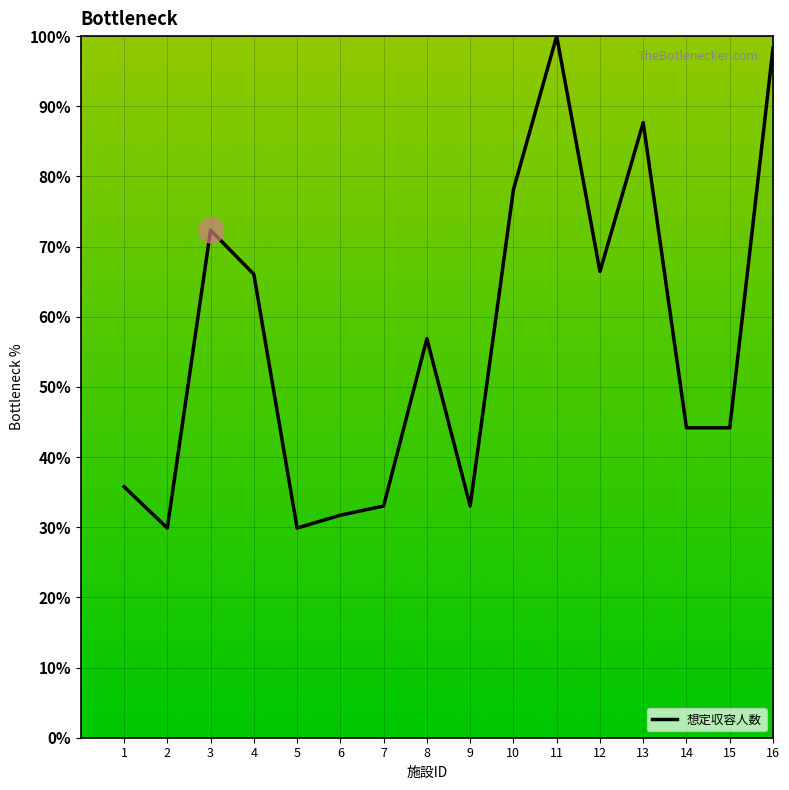

What is the smallest value displayed?

29.9